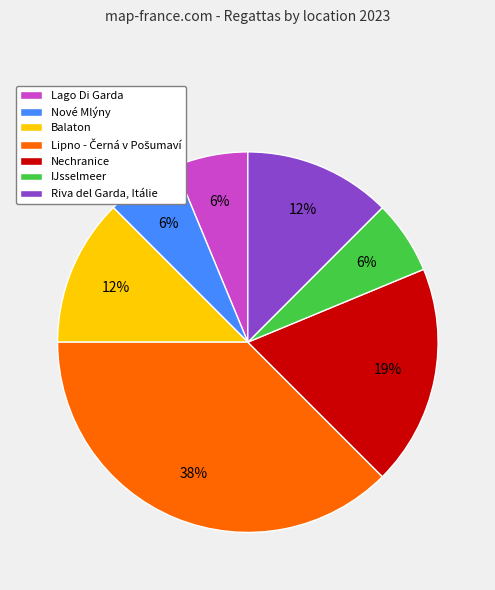

To the nearest percent, what portion does Nové Mlýny represent?

6%